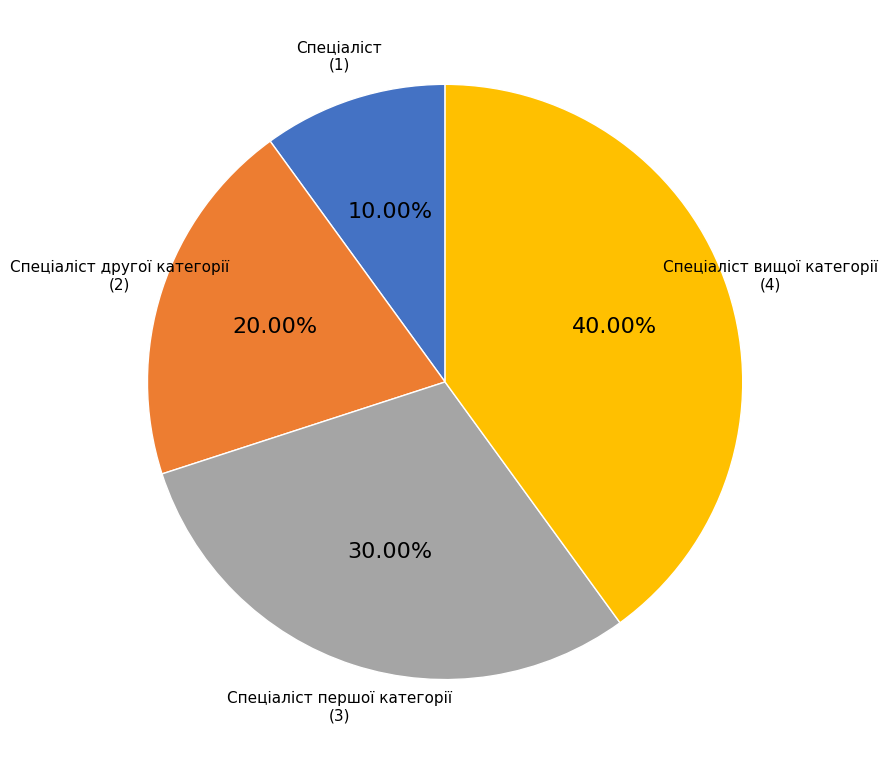

To the nearest percent, what is the difference between the Спеціаліст вищої категорії and Спеціаліст другої категорії slice percentages?

20%